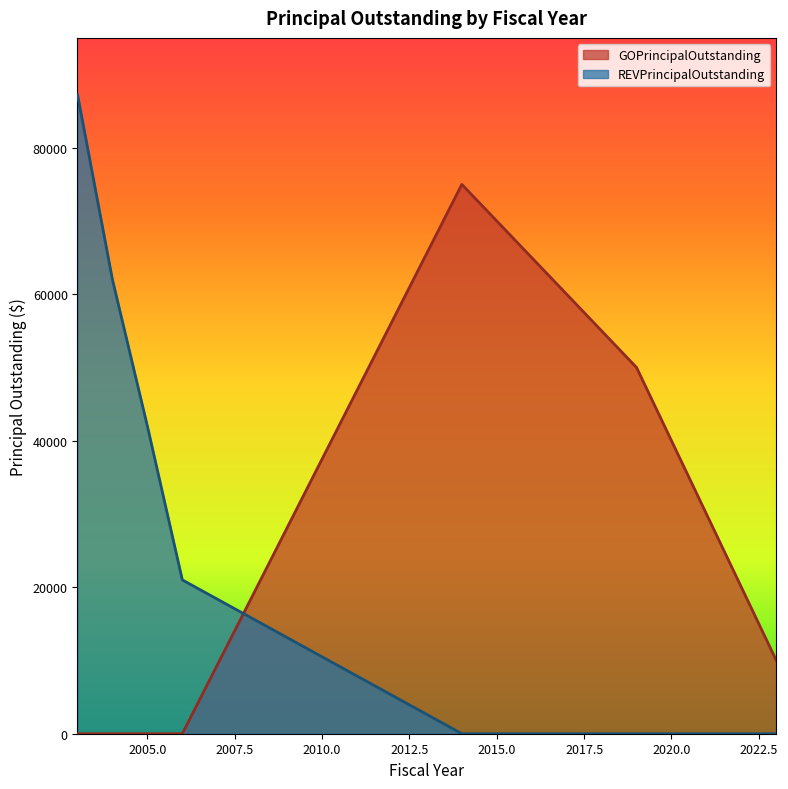

At which category is the sum across all series the highest?

2003